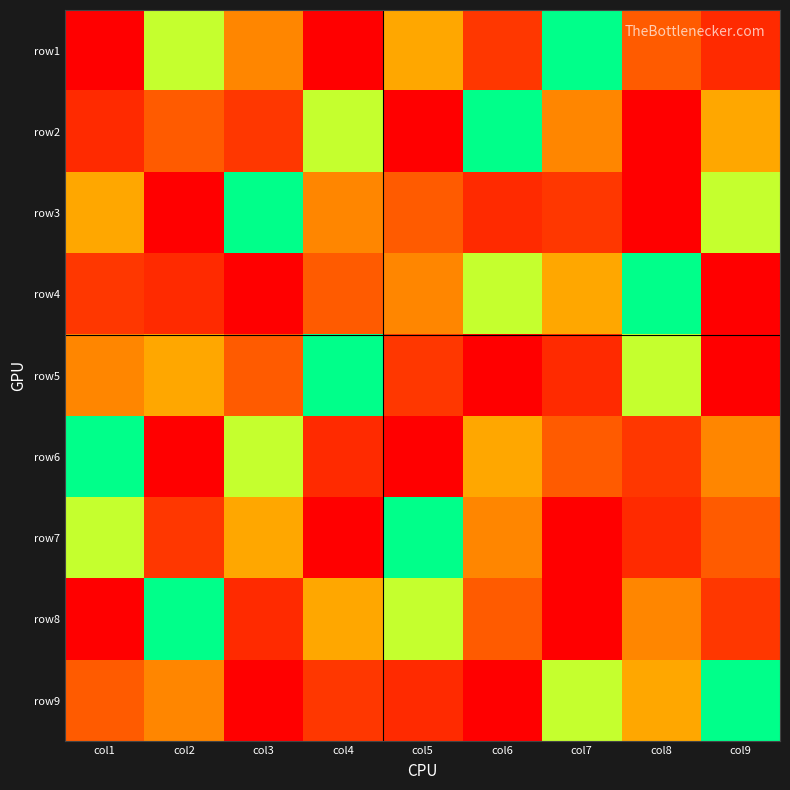

Reading left to right, what are all the values shown in this chart?

row1: col1=9	col2=6	col3=7	col4=1	col5=4	col6=8	col7=5	col8=3	col9=2
row2: col1=2	col2=3	col3=8	col4=6	col5=9	col6=5	col7=7	col8=1	col9=4
row3: col1=4	col2=1	col3=5	col4=7	col5=3	col6=2	col7=8	col8=9	col9=6
row4: col1=8	col2=2	col3=1	col4=3	col5=7	col6=6	col7=4	col8=5	col9=9
row5: col1=7	col2=4	col3=3	col4=5	col5=8	col6=9	col7=2	col8=6	col9=1
row6: col1=5	col2=9	col3=6	col4=2	col5=1	col6=4	col7=3	col8=8	col9=7
row7: col1=6	col2=8	col3=4	col4=9	col5=5	col6=7	col7=1	col8=2	col9=3
row8: col1=1	col2=5	col3=2	col4=4	col5=6	col6=3	col7=9	col8=7	col9=8
row9: col1=3	col2=7	col3=9	col4=8	col5=2	col6=1	col7=6	col8=4	col9=5